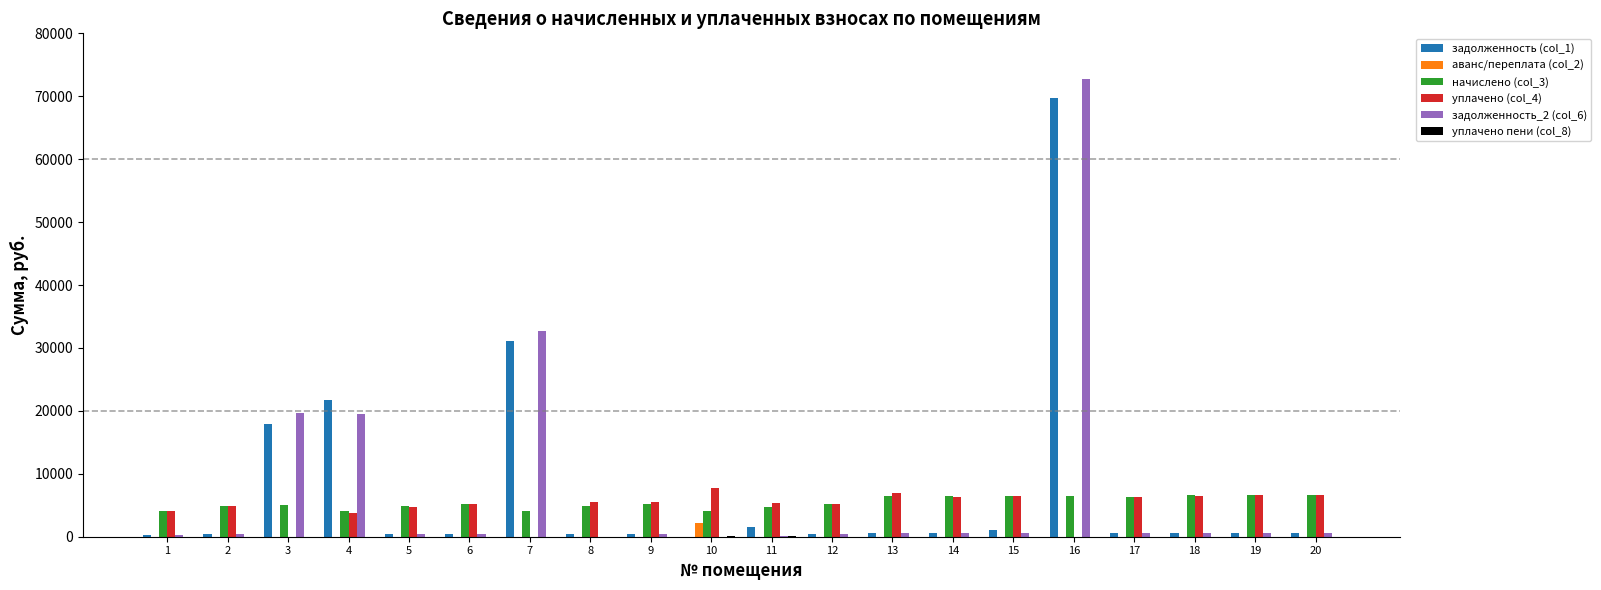

Is the value of начислено (col_3) at 10 greater than the value of аванс/переплата (col_2) at 15?

Yes